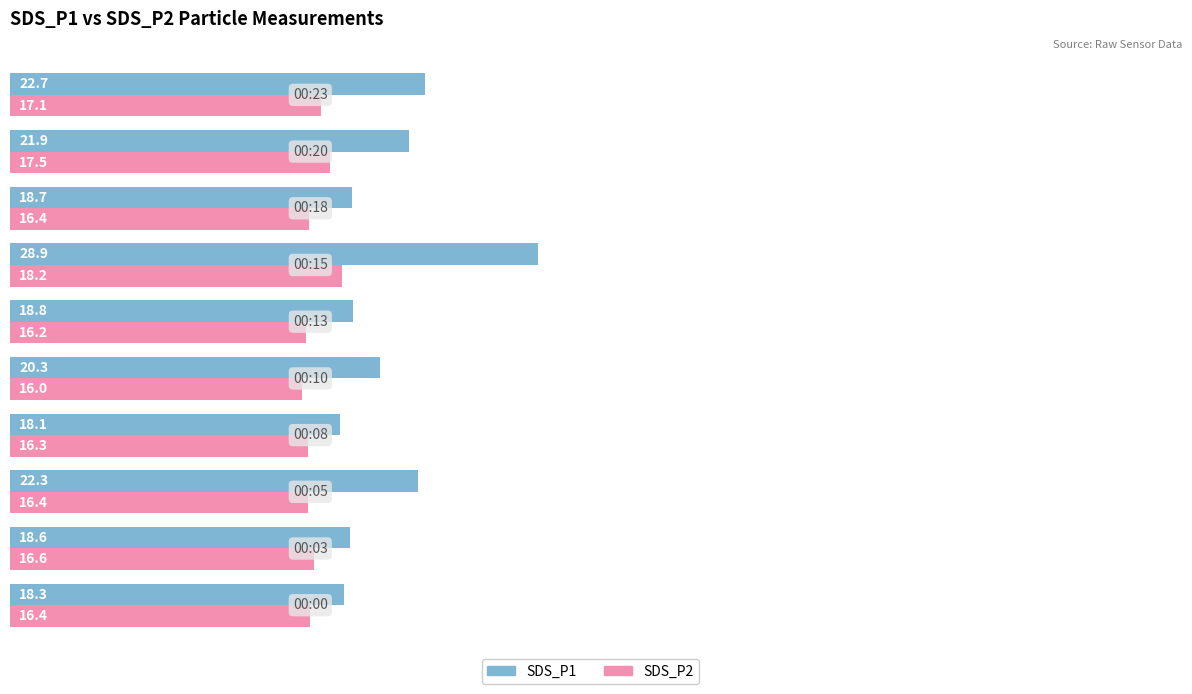

Count the number of categories in the chart.

10